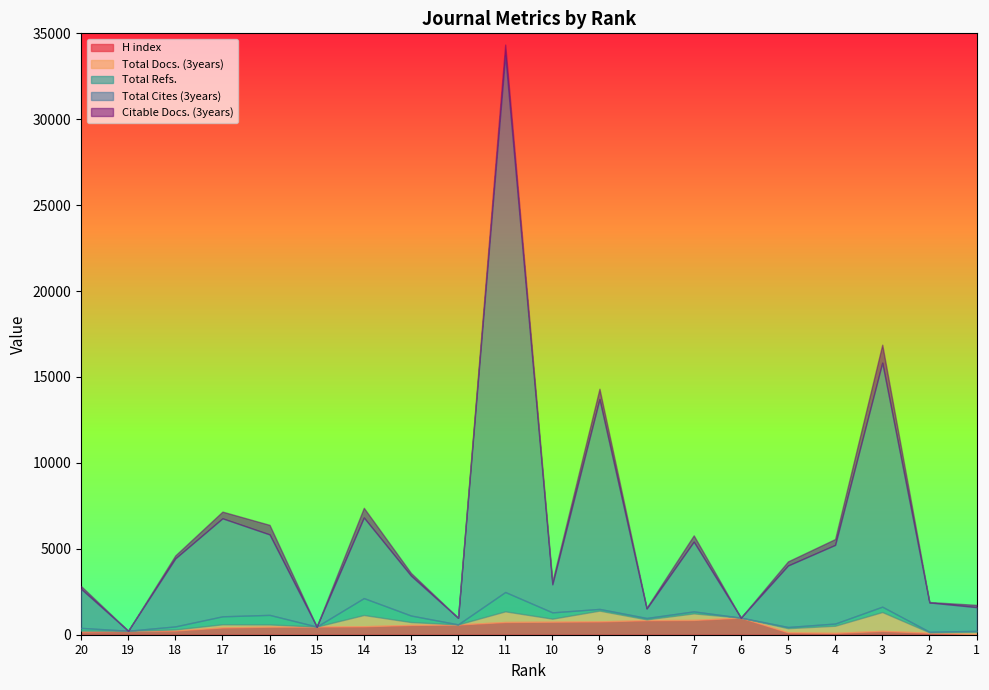

Read the Total Docs. (3years) value at 13, to the nearest 10.

170